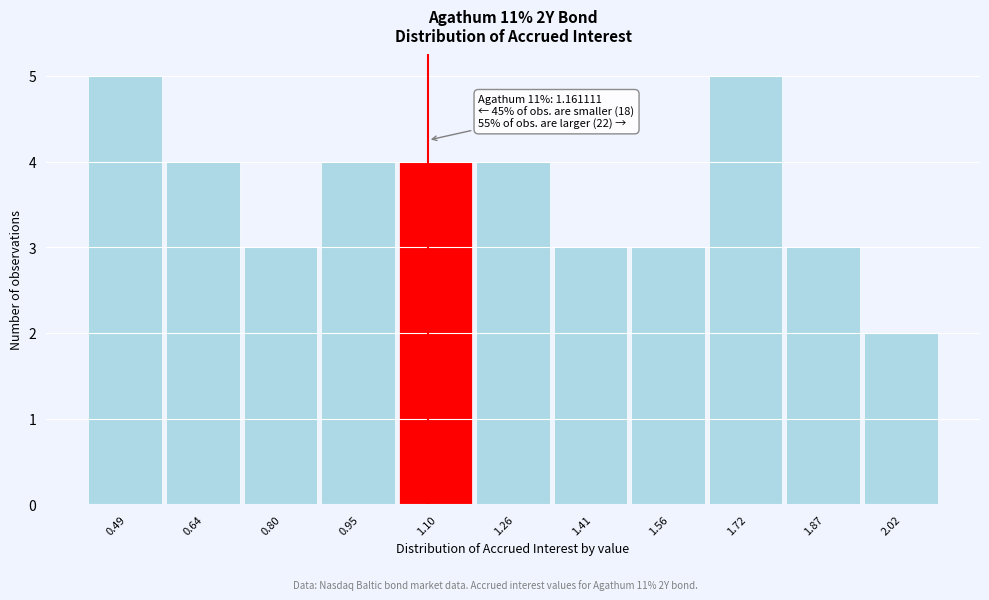

Reading right to left, extract all data points from this chart.

2	3	5	3	3	4	4	4	3	4	5